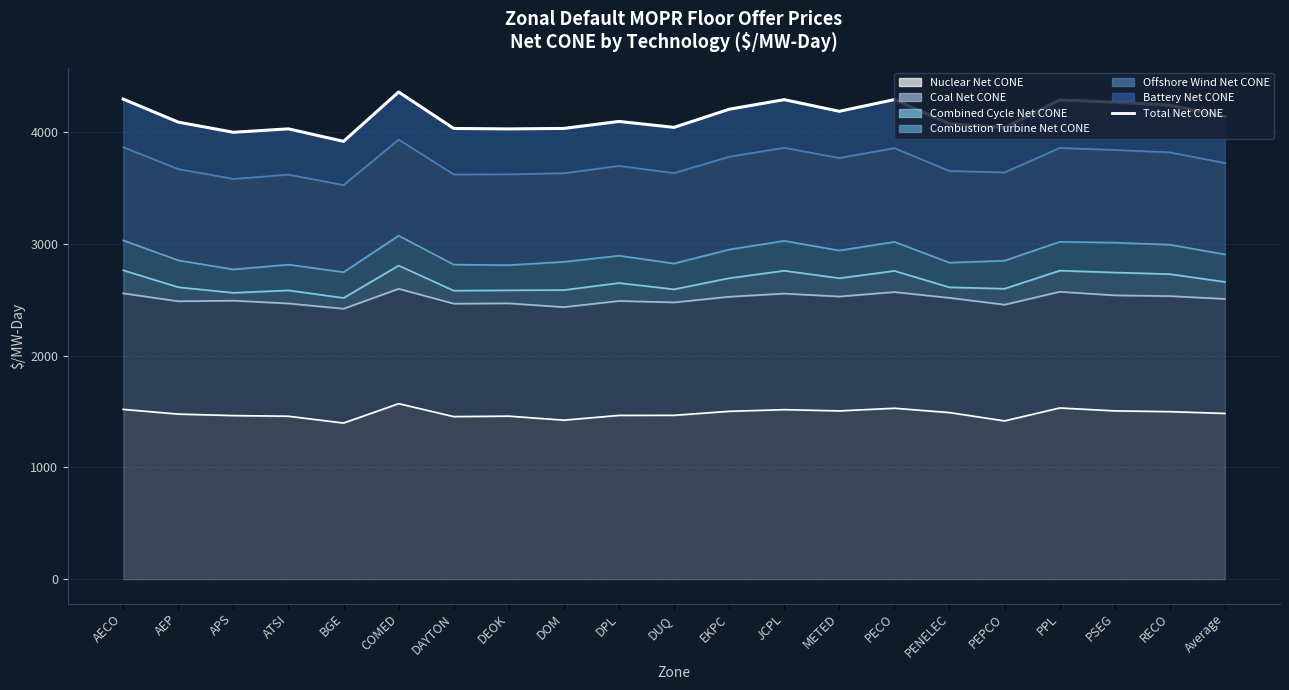

The chart shows a value of 4290.9 at JCPL. True or false?

True